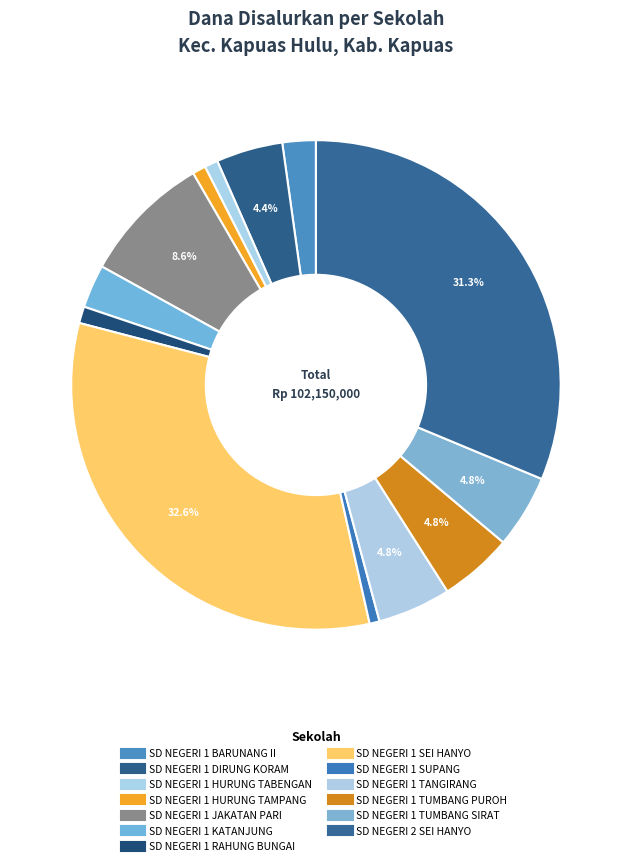

How many slices are in this pie chart?

13